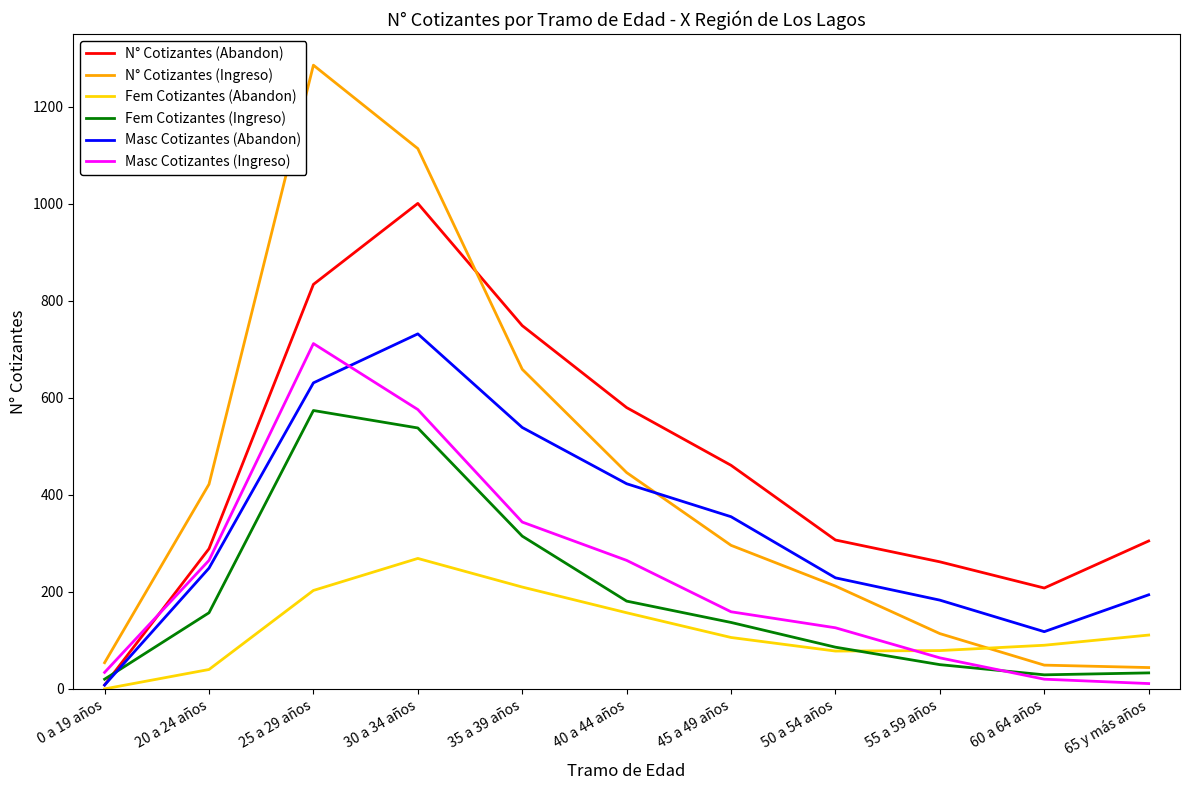

What is the difference between the maximum and minimum values in the Masc Cotizantes (Abandon) series?

724